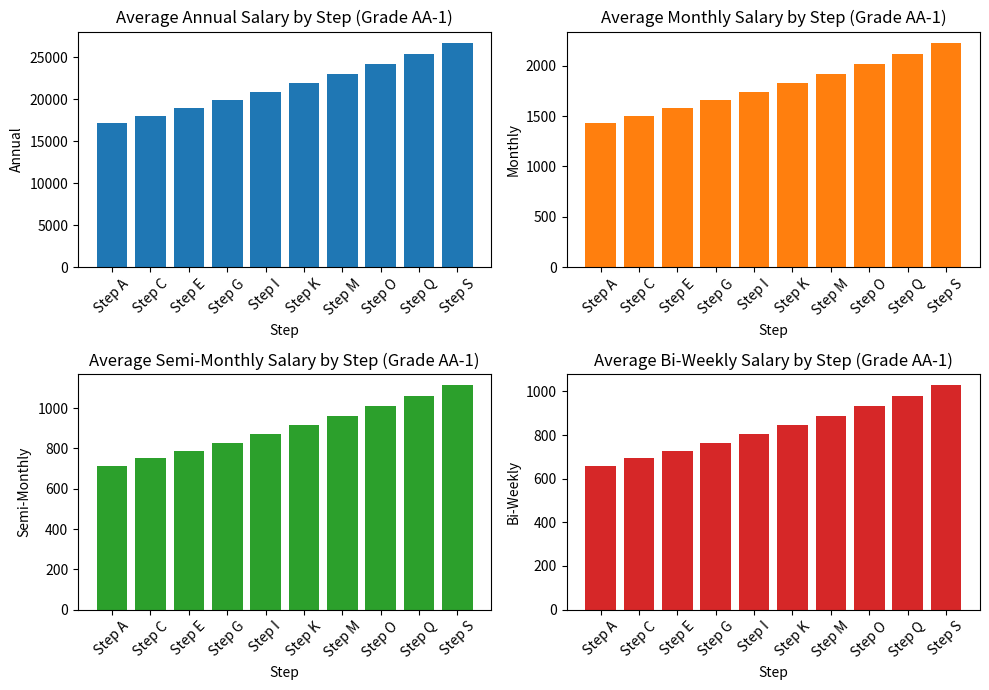

Which has a higher value, Step C or Step Q?

Step Q